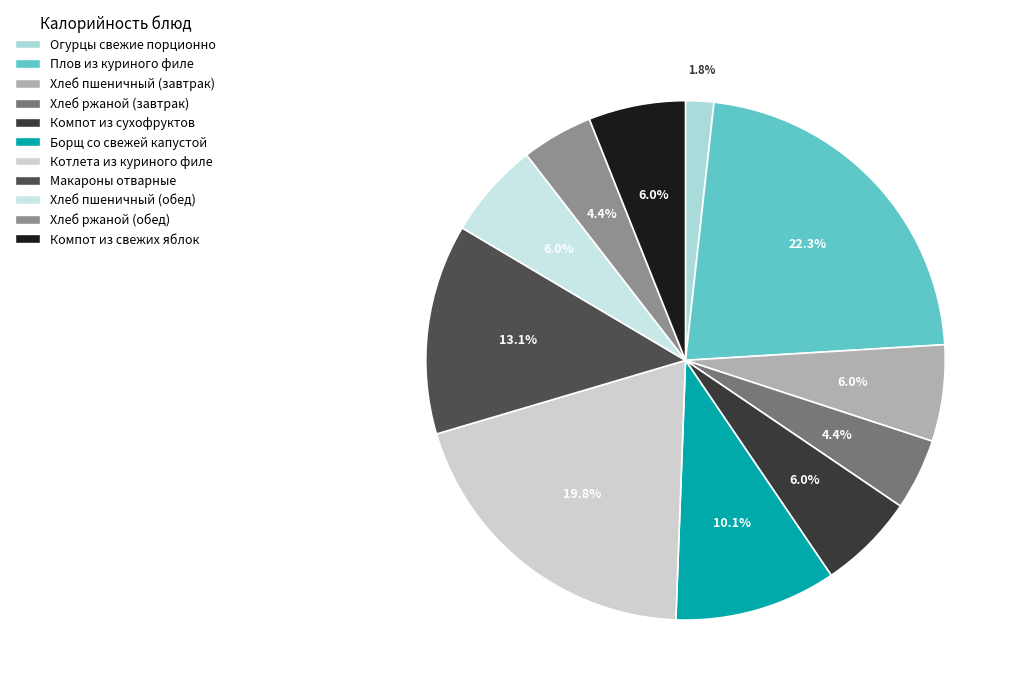

Rank the categories by value from lowest to highest.

Огурцы свежие порционно, Хлеб ржаной (завтрак), Хлеб ржаной (обед), Хлеб пшеничный (завтрак), Хлеб пшеничный (обед), Компот из сухофруктов, Компот из свежих яблок, Борщ со свежей капустой, Макароны отварные, Котлета из куриного филе, Плов из куриного филе